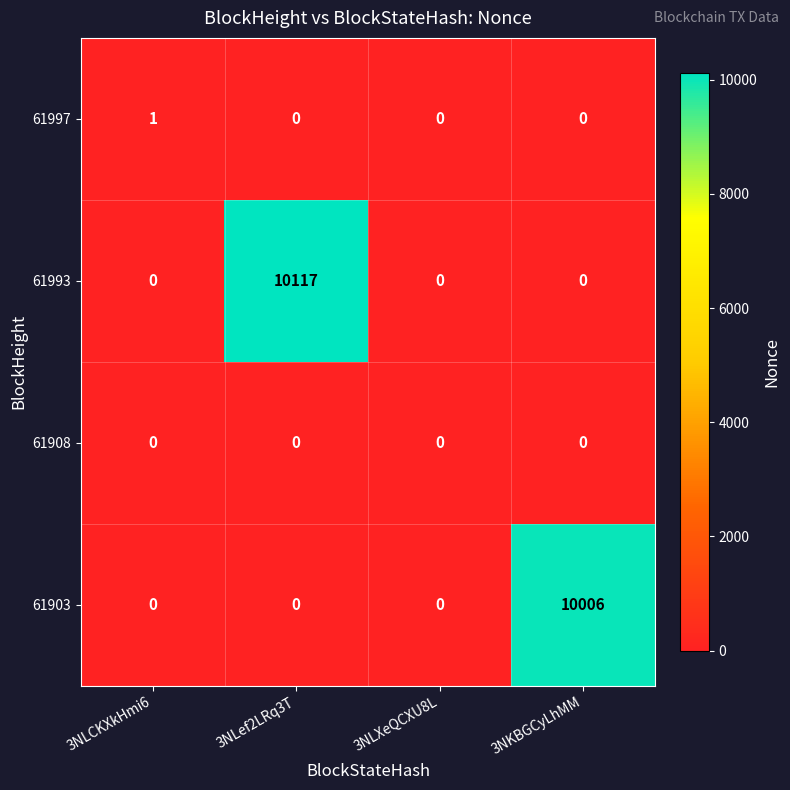

What is the total value across all series at 3NLef2LRq3T?

10117